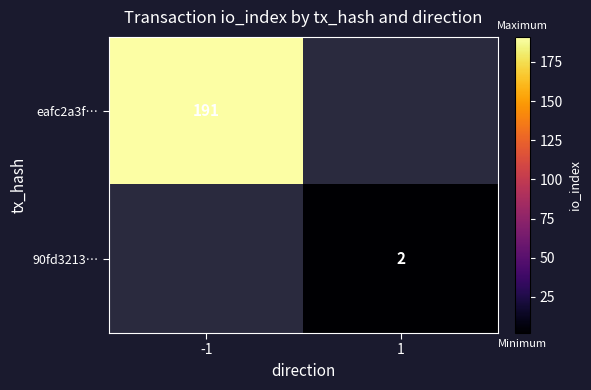

True or false: 90fd3213… has a value of 3 at 1.

False